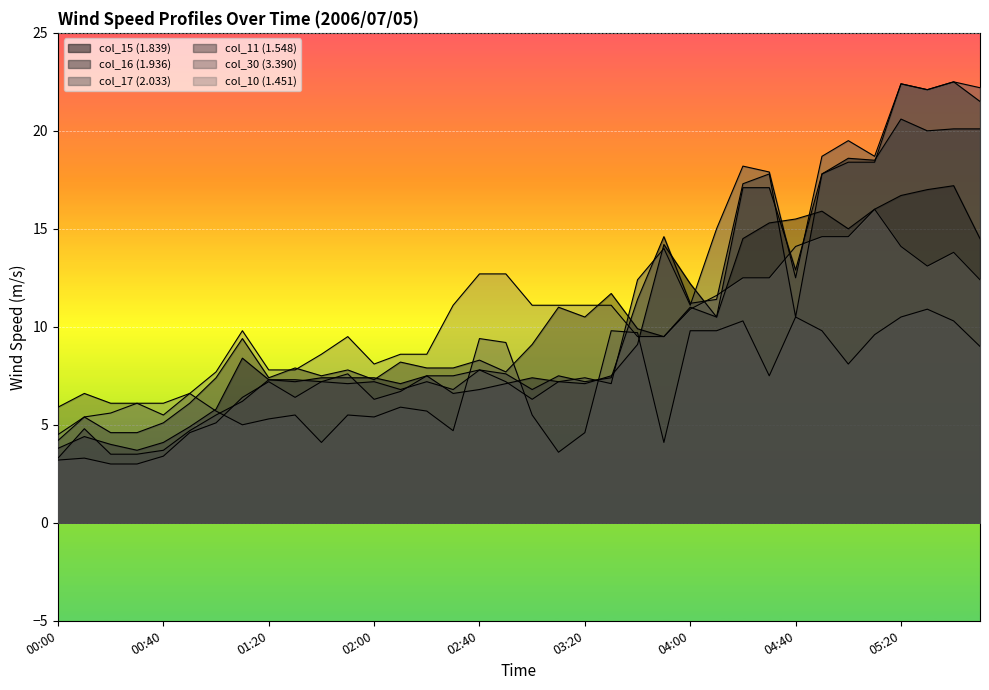

What is the label of the 34th point from the left?

05:30